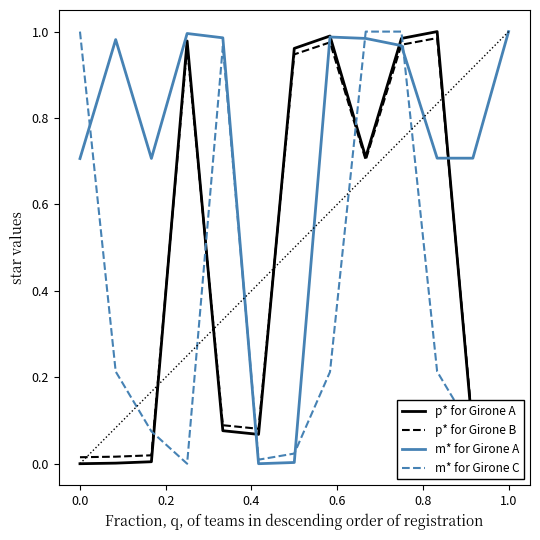

Which series has the largest range (max minus min)?

p* for Girone A